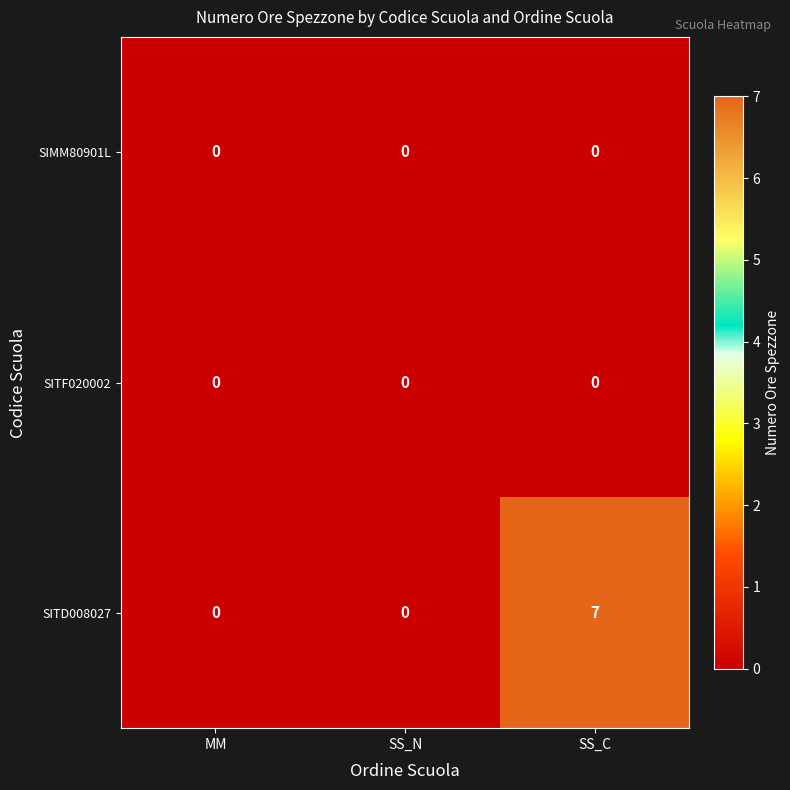

The SITD008027 series shows 0 at MM. True or false?

True